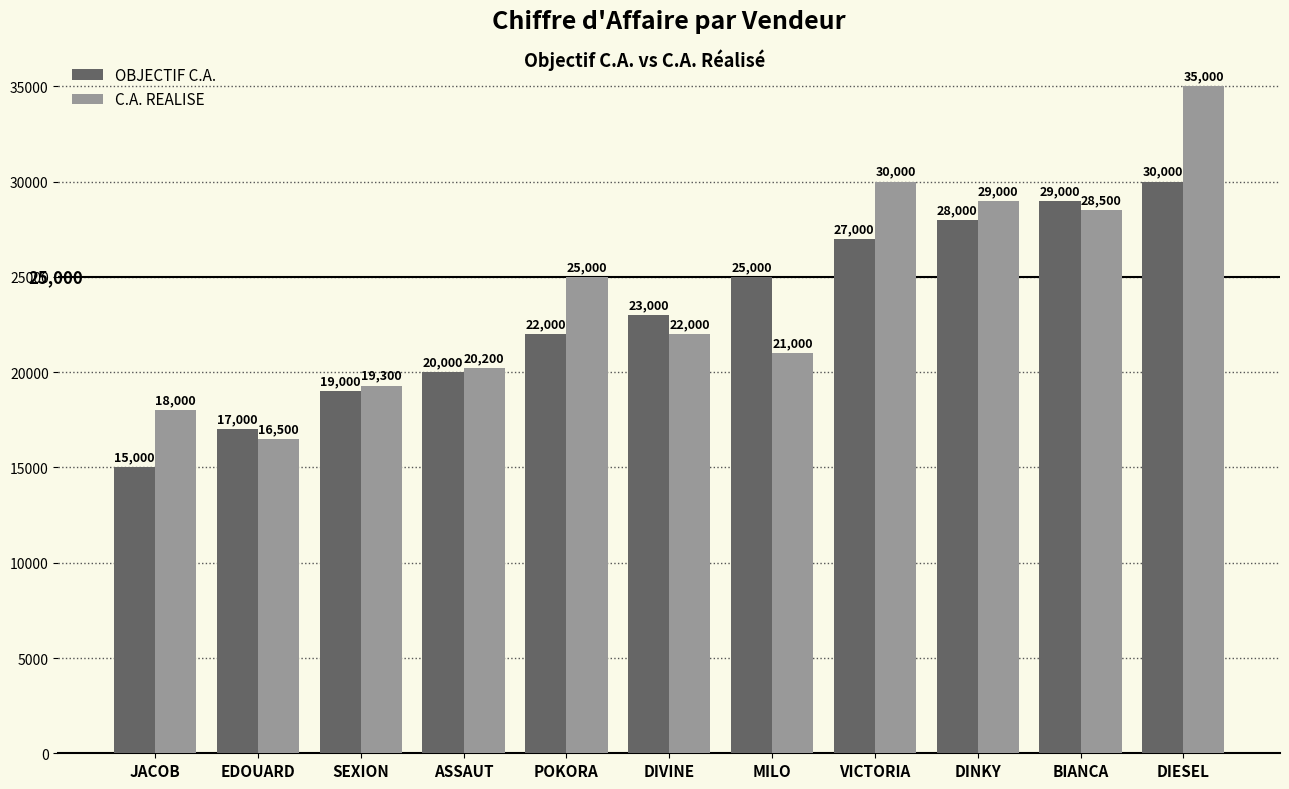

What is the minimum value for OBJECTIF C.A.?

15000